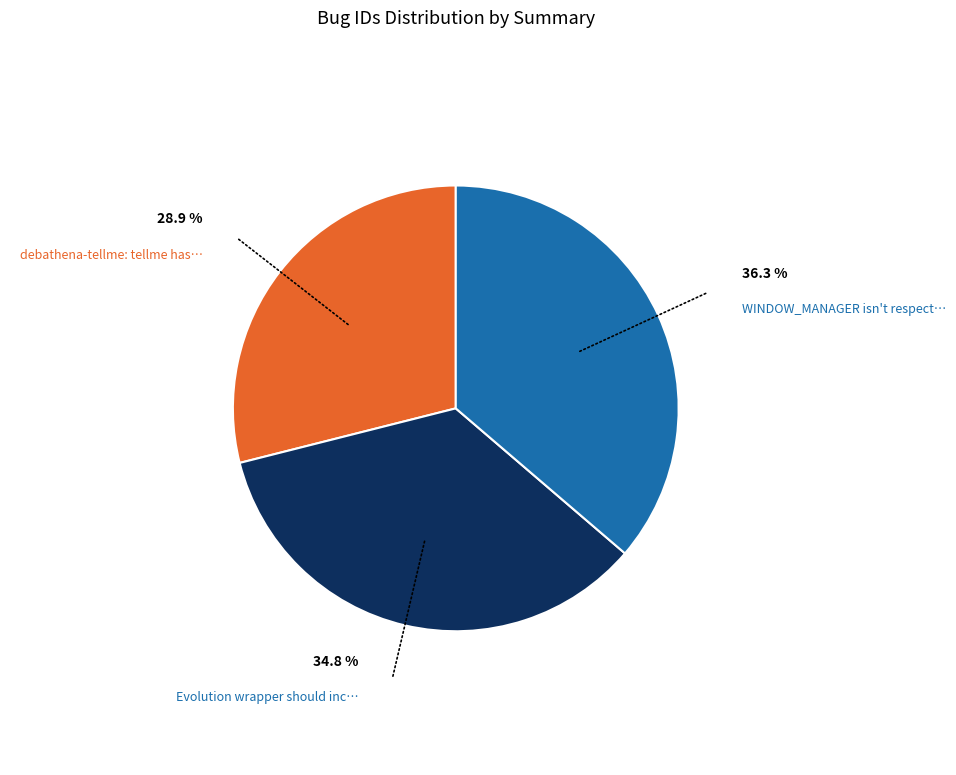

Does any single category account for the majority?

No